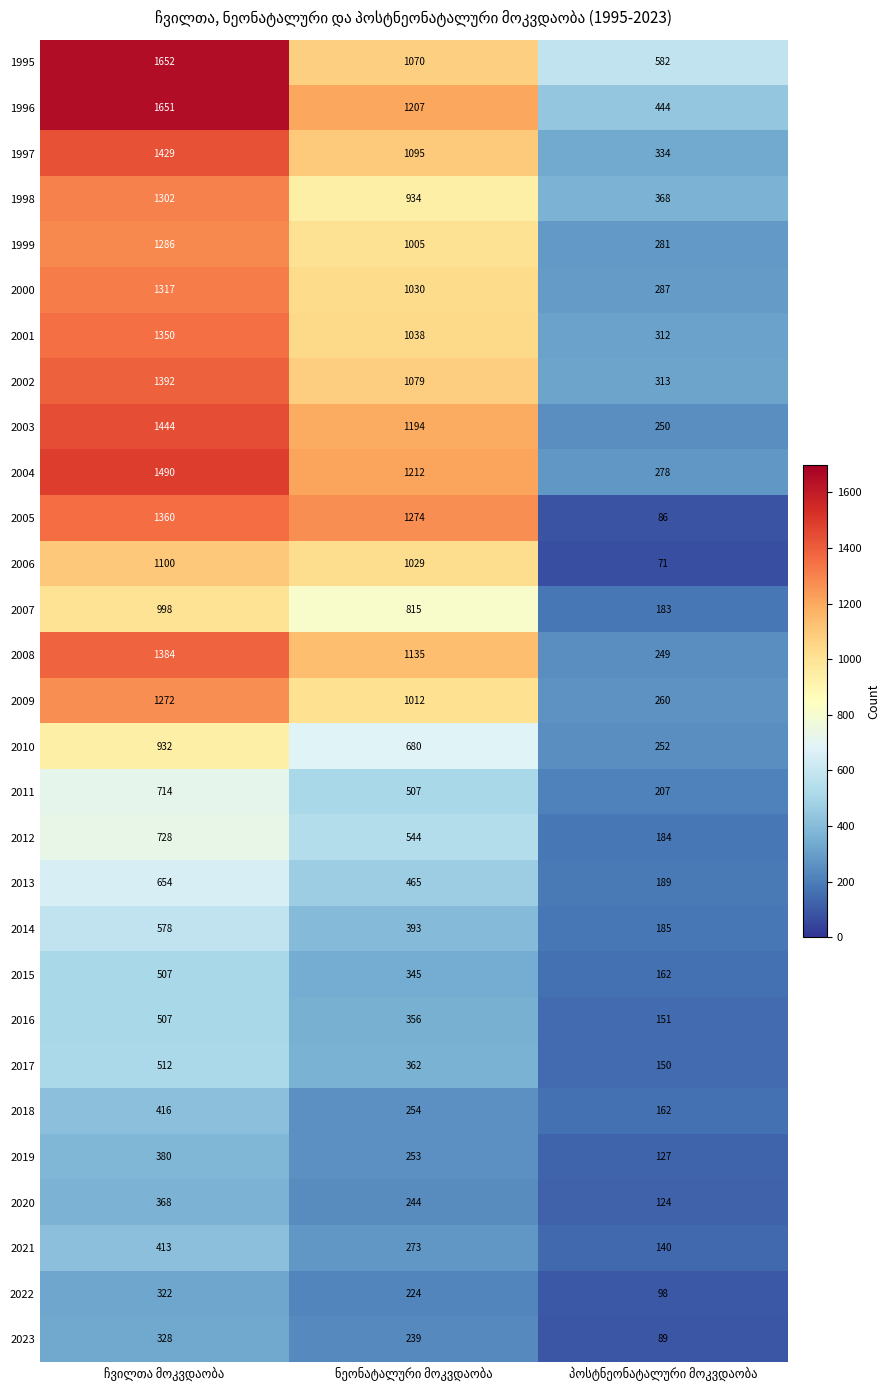

Which series has the largest range (max minus min)?

2005